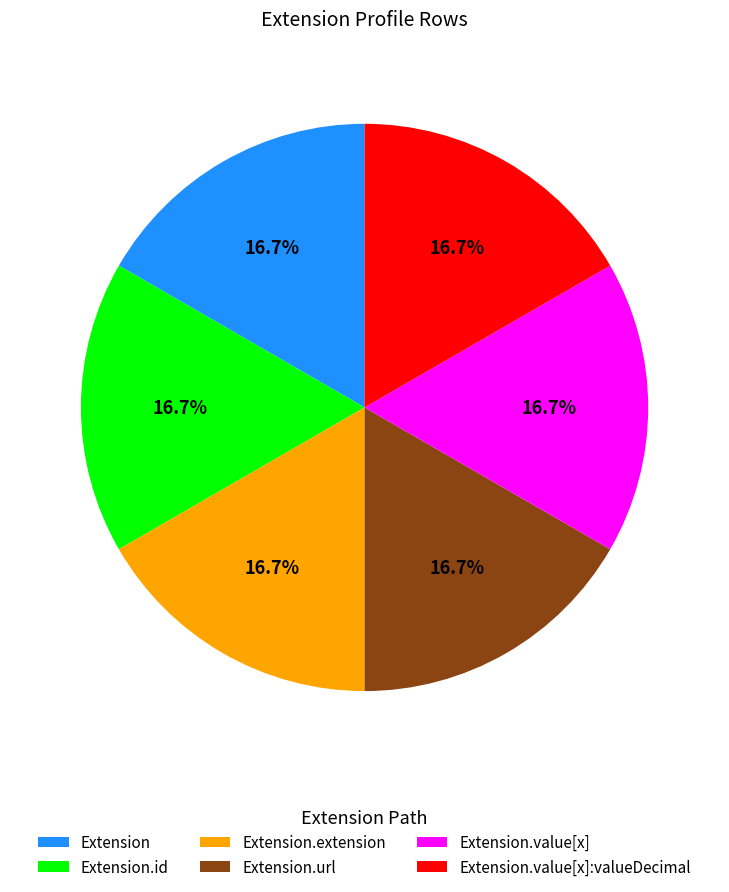

Approximately how many times larger is the value at Extension.value[x] compared to Extension.url?

1.0